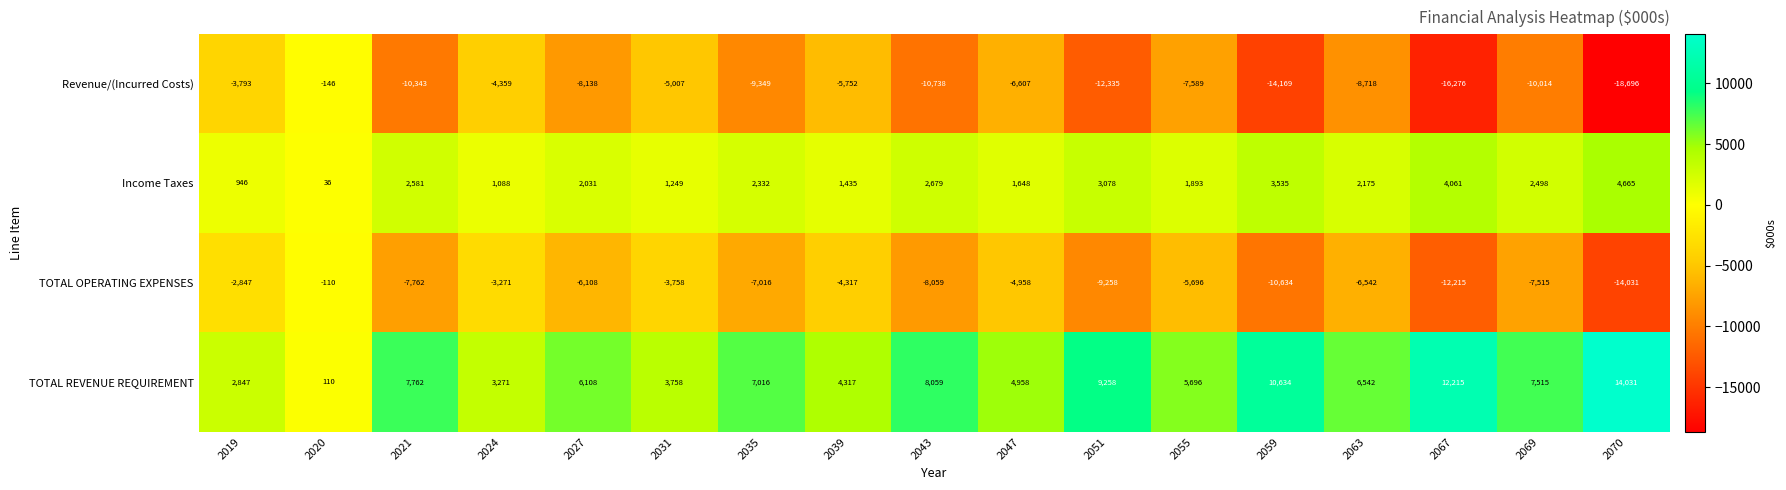

Is it true that TOTAL REVENUE REQUIREMENT equals 110 at 2020?

True